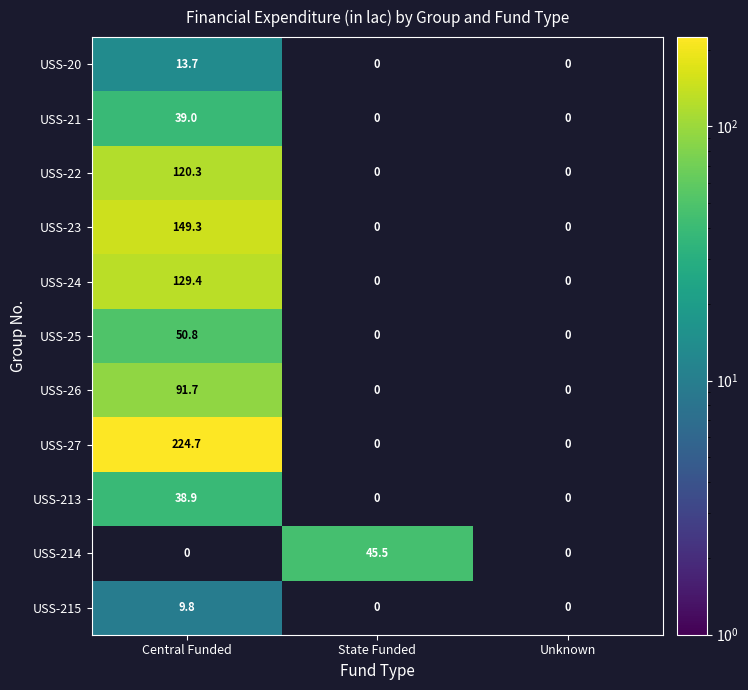

The USS-27 series shows 224.7 at Central Funded. True or false?

True